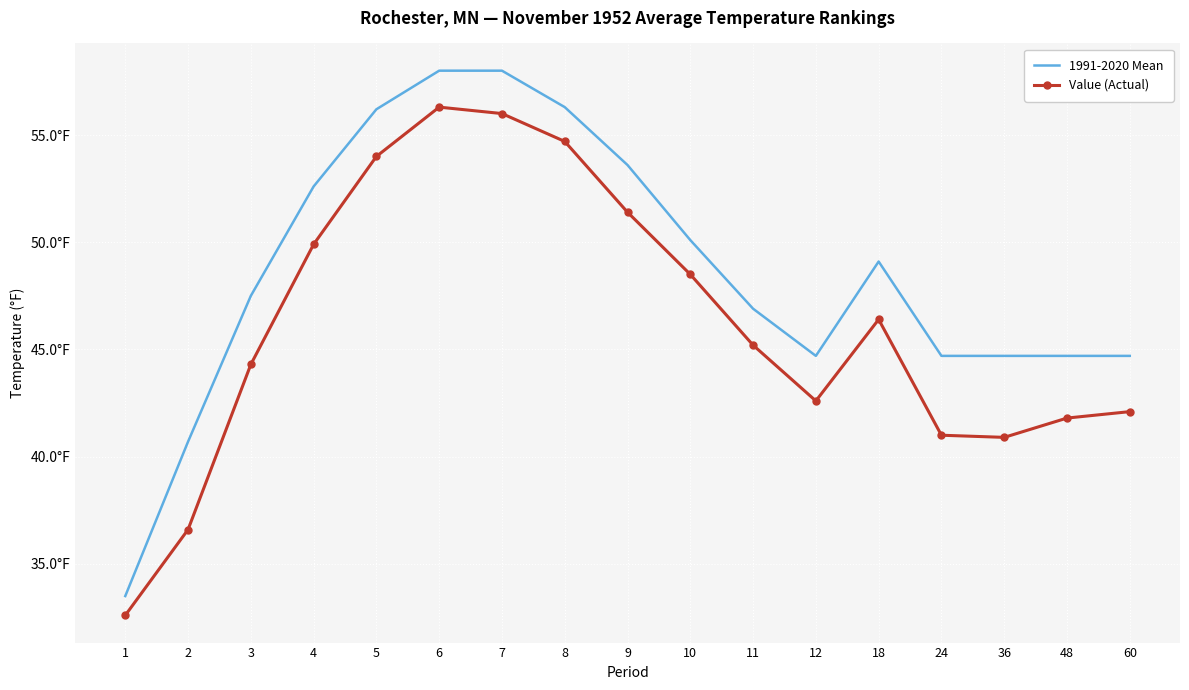

What are all the series names shown in the legend?

1991-2020 Mean, Value (Actual)